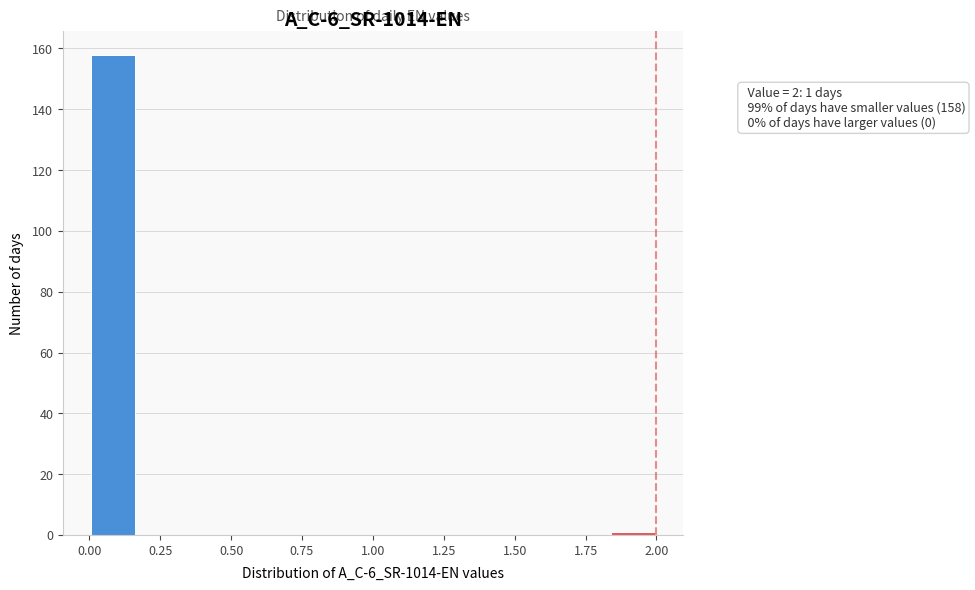

Around what value on the x-axis is the tallest bar? Give the approximate position of its centre, as read against the axis.

0.10